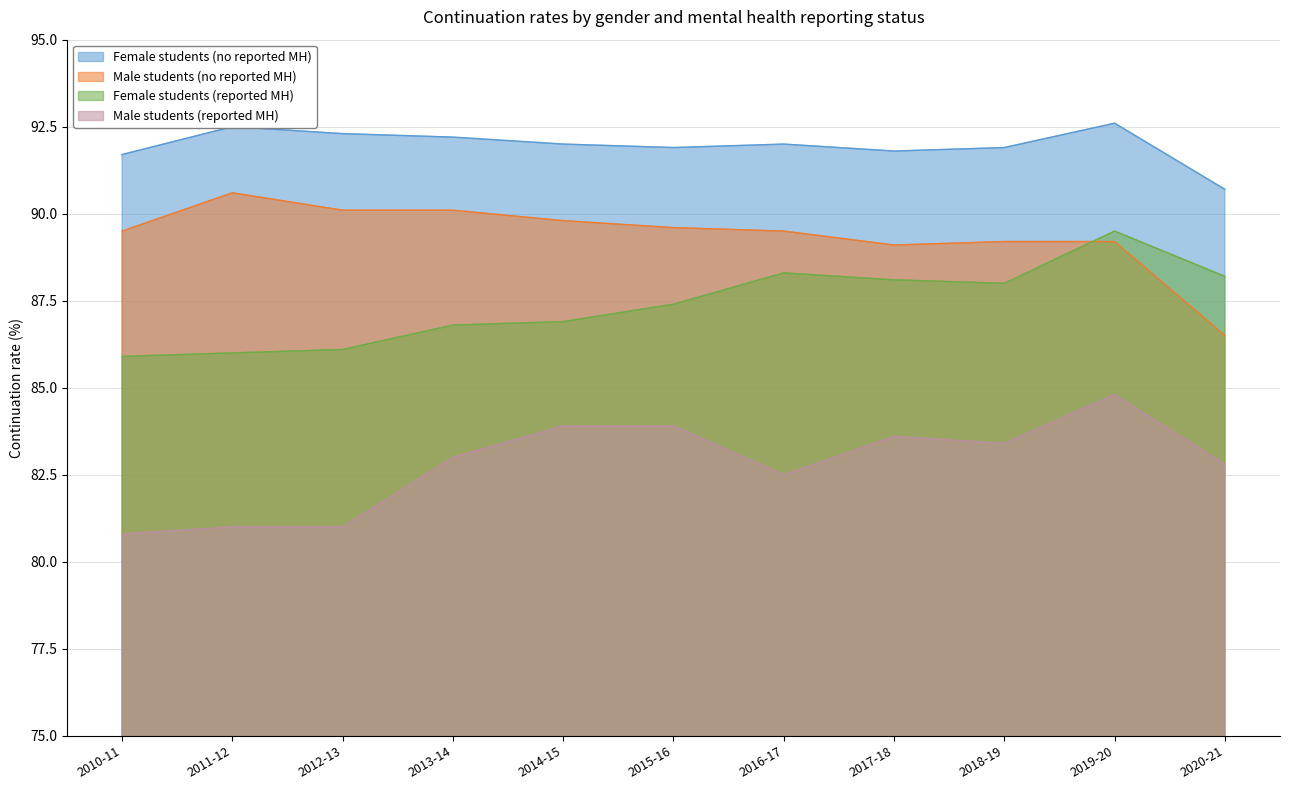

What is the difference between the highest and lowest values at 2017-18?

8.2